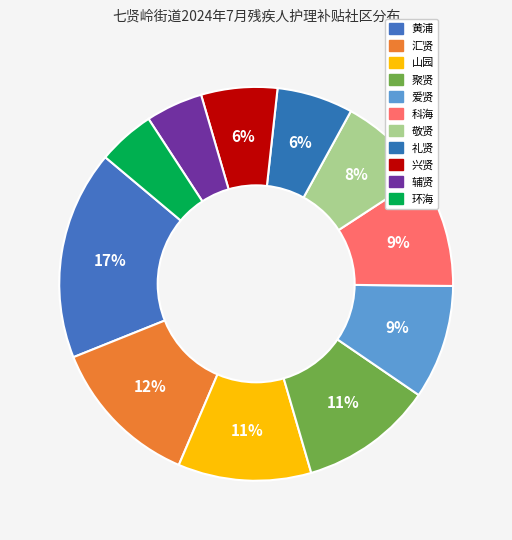

Count the number of slices in the pie.

11